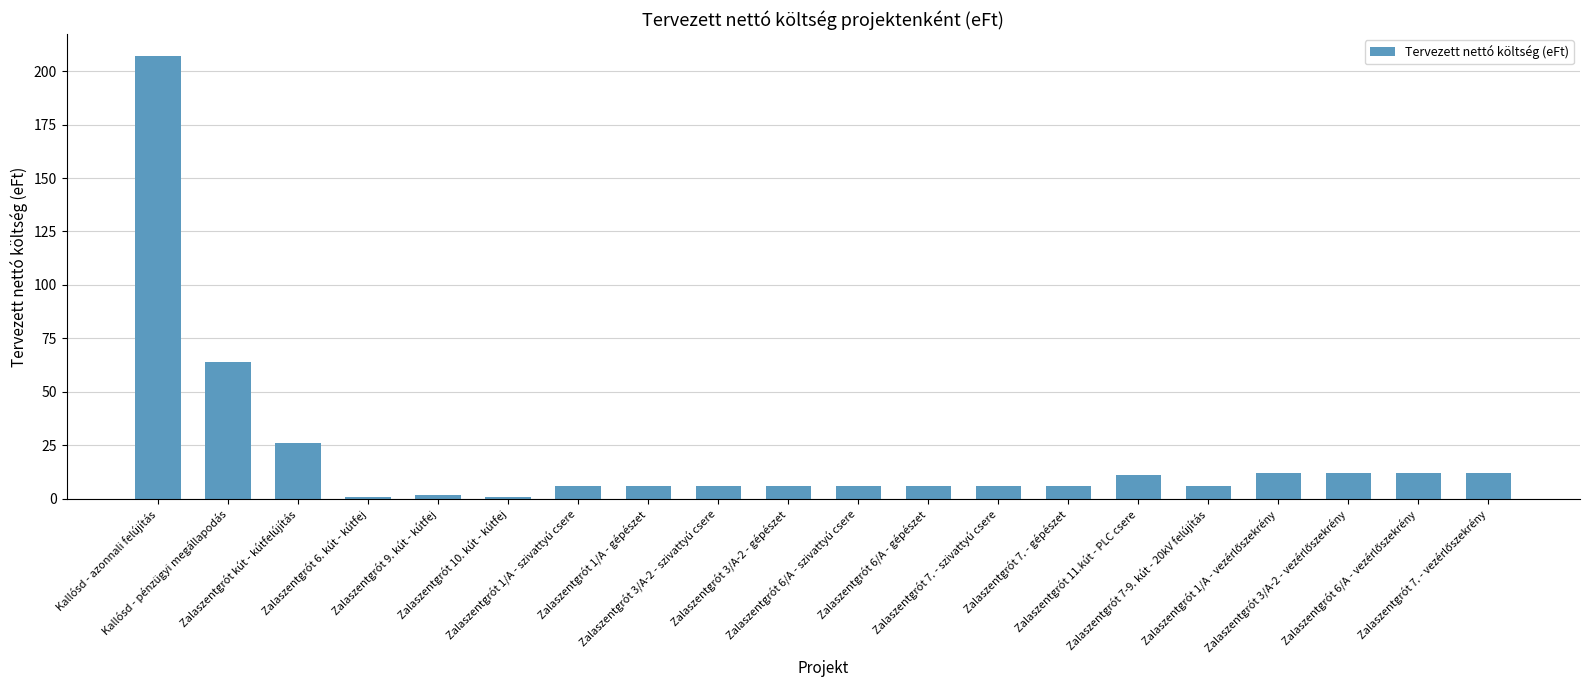

How many data points does each series have?

20